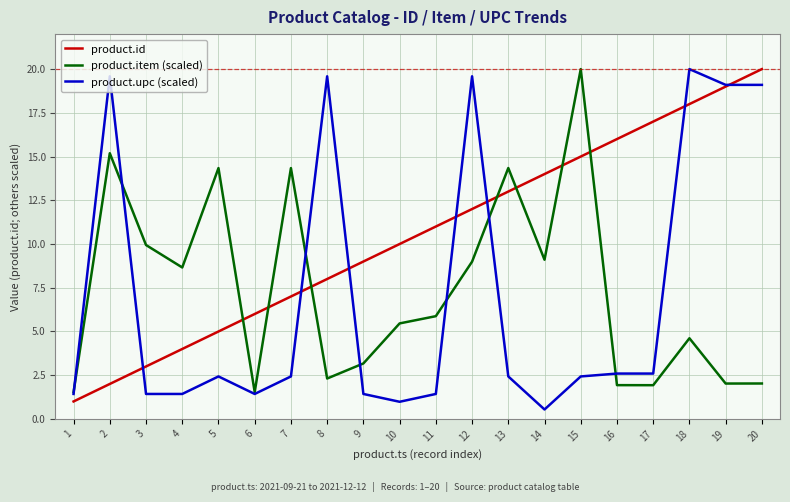

What is the minimum value for product.id?

1.0